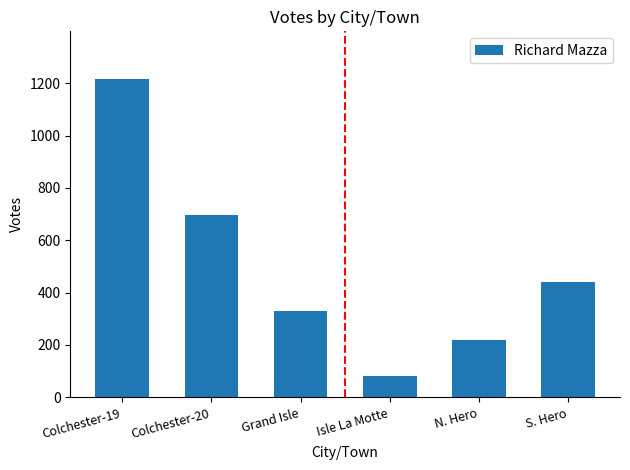

Rank the categories by value from lowest to highest.

Isle La Motte, N. Hero, Grand Isle, S. Hero, Colchester-20, Colchester-19